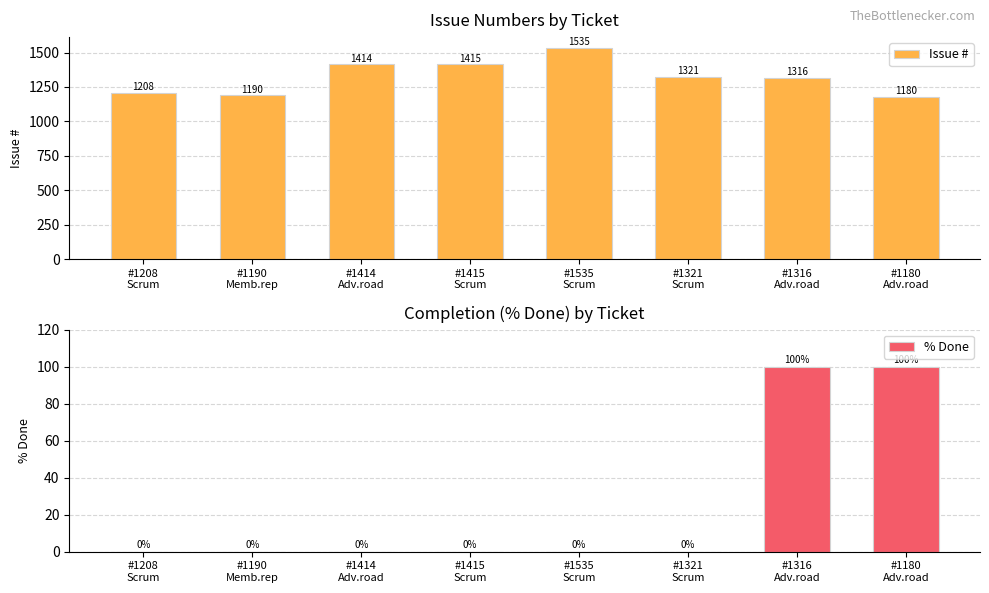

What is the difference between the highest and lowest values at #1190
Memb.rep?

1190